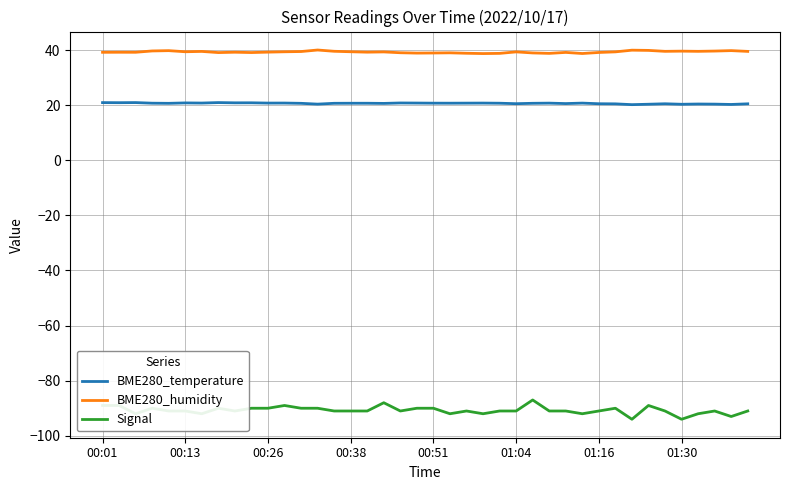

What is the maximum value for BME280_temperature?

20.9